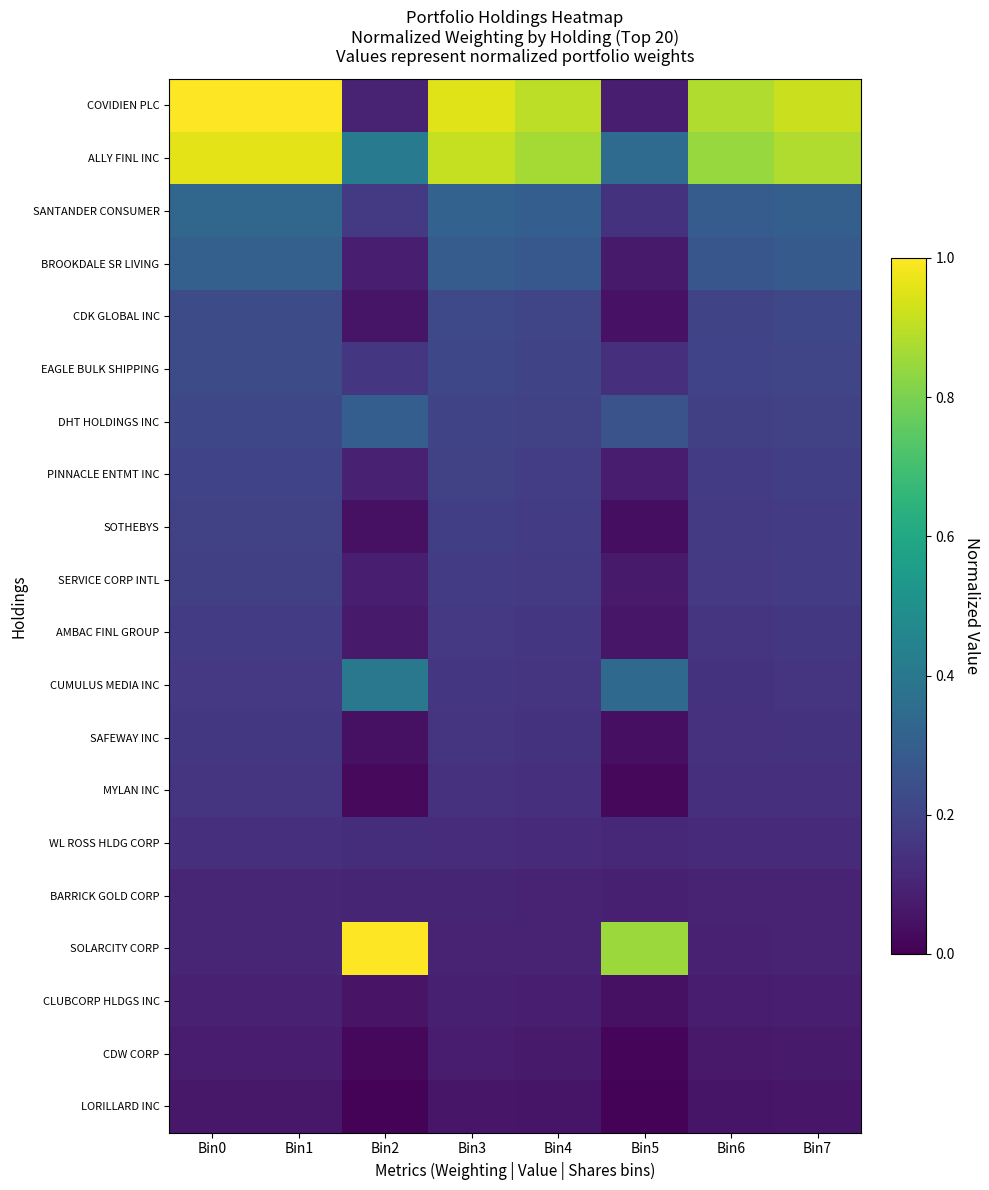

How many series are shown in this chart?

20